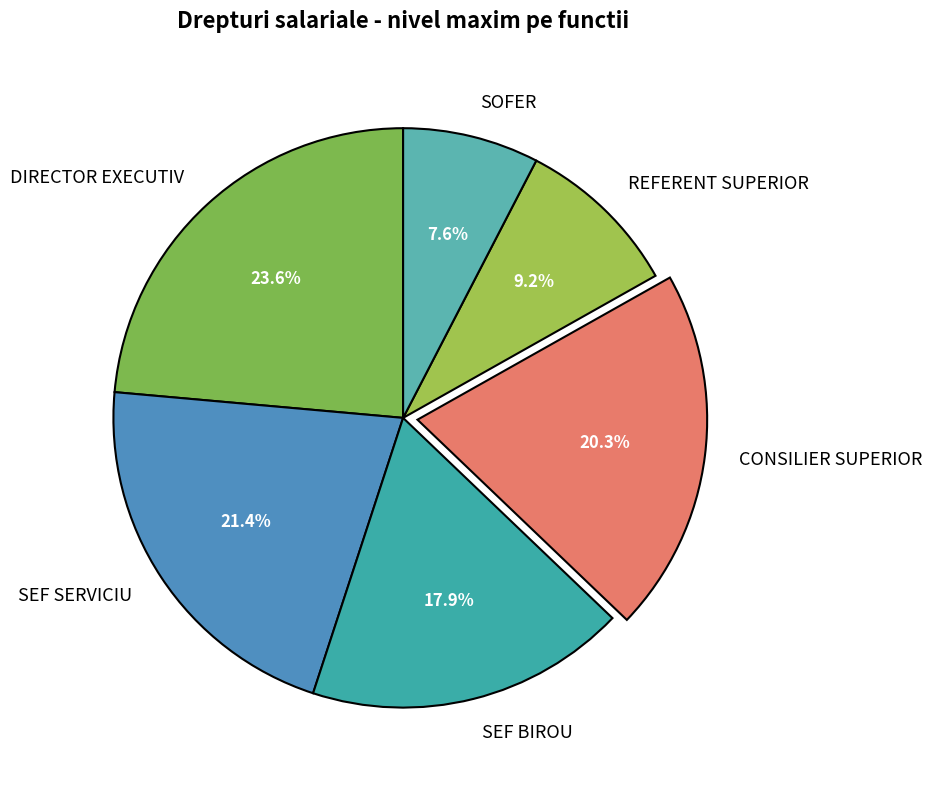

Approximately how many times larger is the value at DIRECTOR EXECUTIV compared to SEF BIROU?

1.3